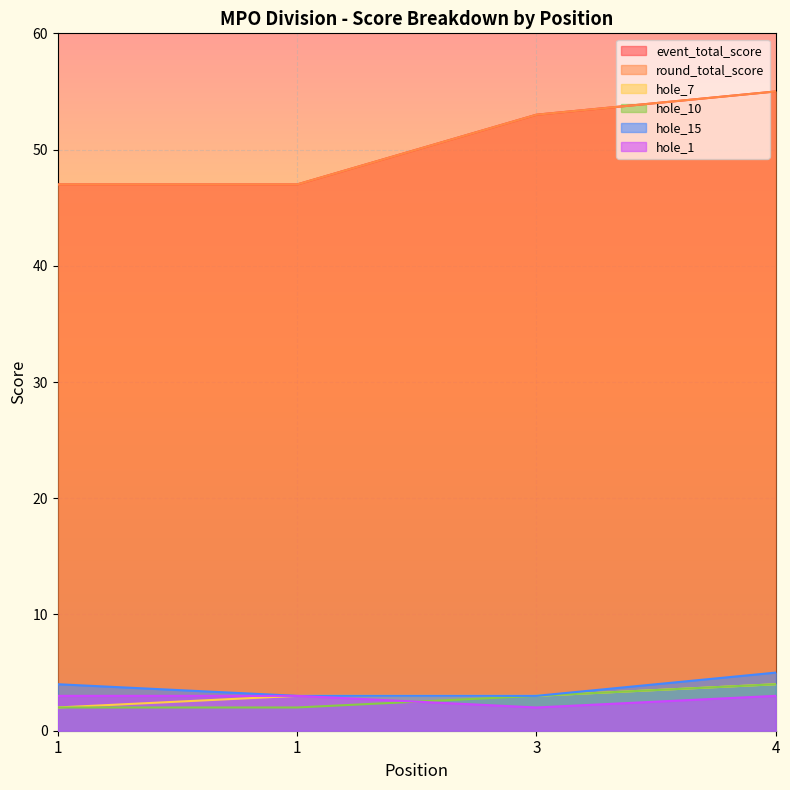

Does the chart display data point markers on the line(s)?

No